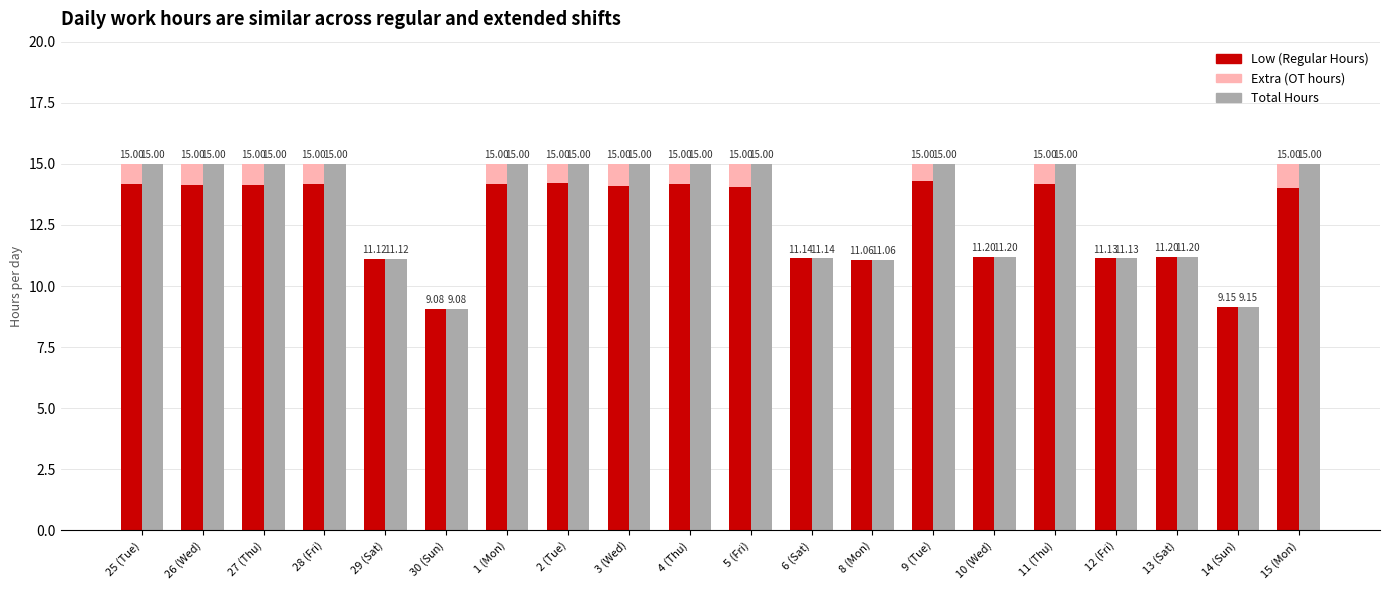

What is the spread (max minus min) of values at 26 (Wed)?

14.1